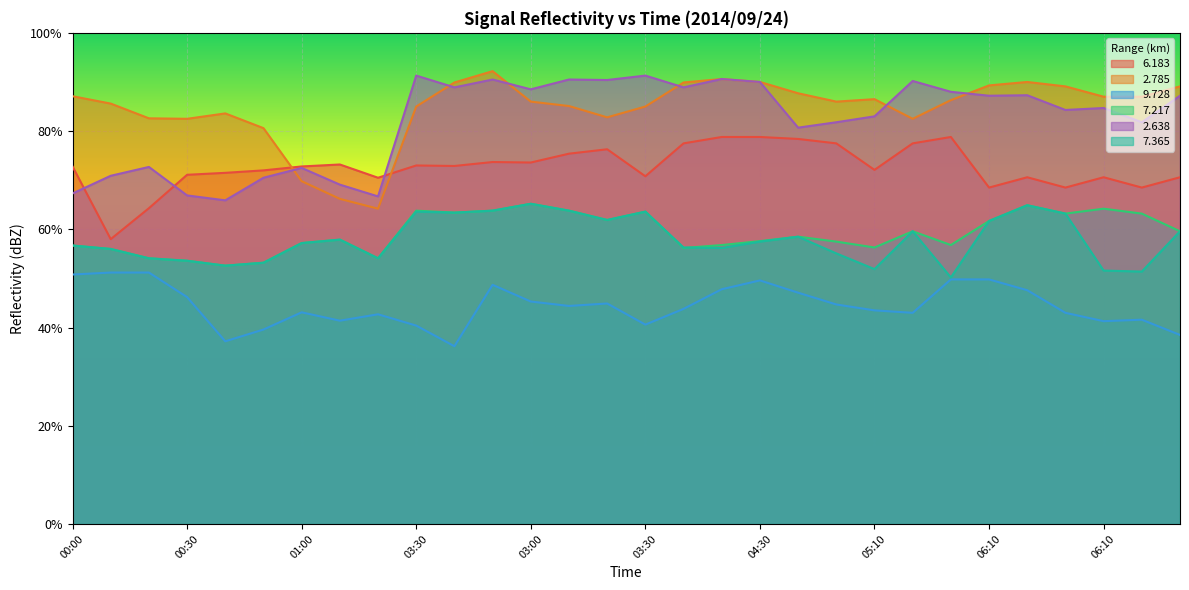

In   9.728, how many points are higher than both neighbors (excluding endpoints)?

6